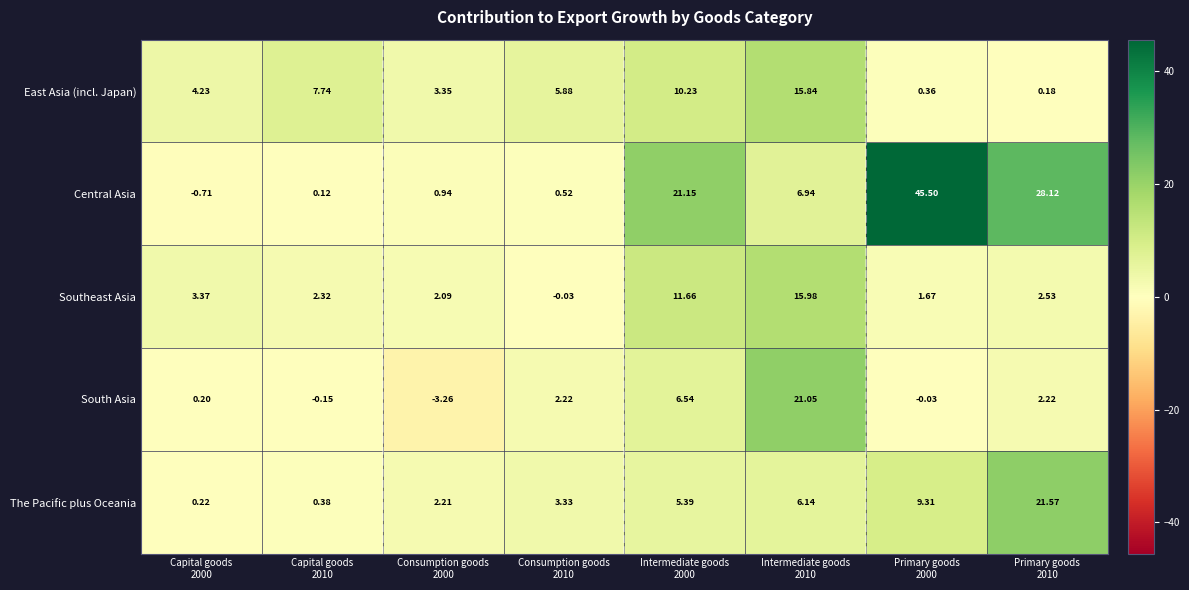

How many negative values does the Central Asia series have?

1